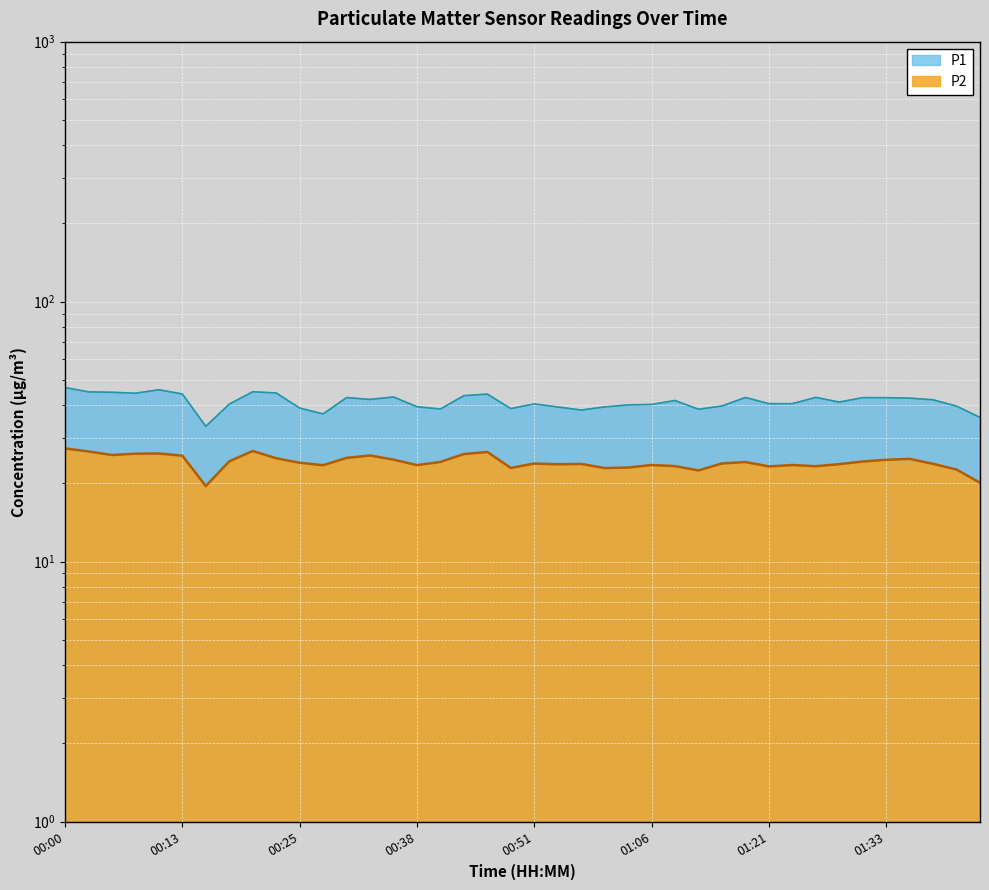

What is the spread (max minus min) of values at 00:05?

19.1